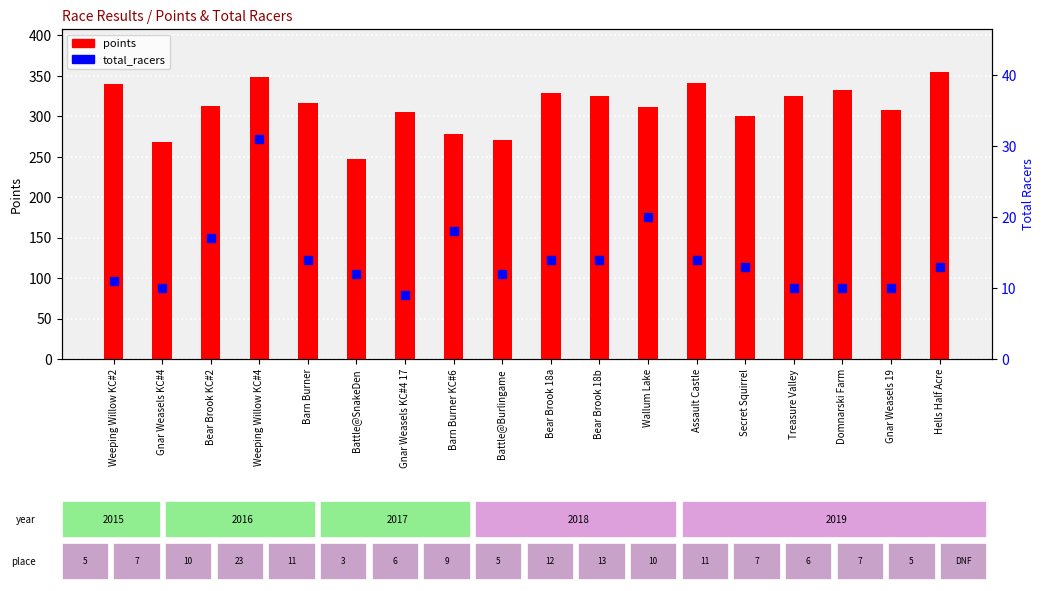

What is the sum of the points values at Treasure Valley and Gnar Weasels KC#4?

593.9